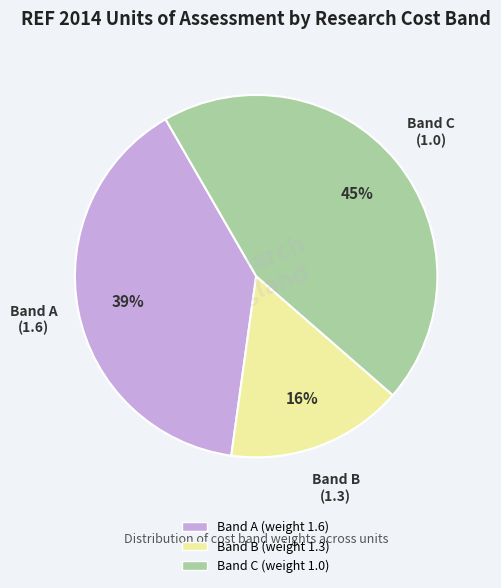

To the nearest percent, what percentage of the pie is Band A (weight 1.6)?

39%